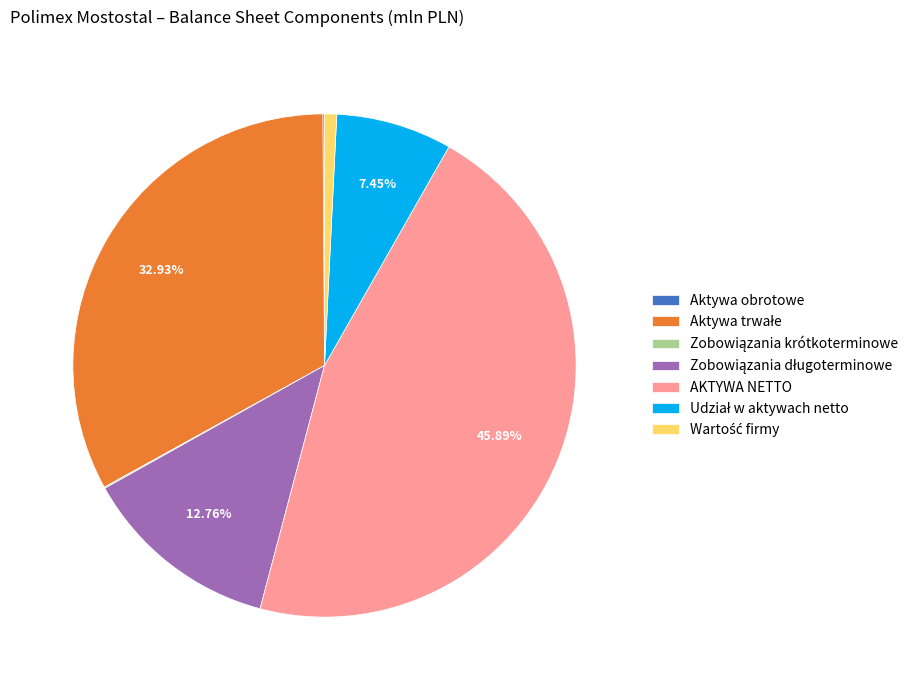

True or false: AKTYWA NETTO accounts for 46% of the total.

True